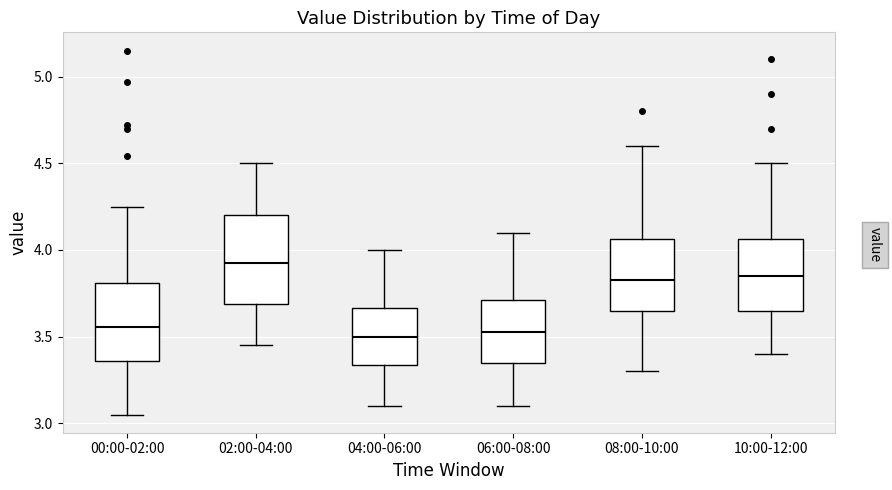

Reading left to right, transcribe this box plot: for each box, give where its median line is, the range the box spans, and where its two whiskers end, as read against the y-axis. The values are not printed on the chart, so give them approximately, as read against the axis.

00:00-02:00: median 3.55, box 3.35 to 3.80, whiskers 3.05 to 4.25
02:00-04:00: median 3.95, box 3.70 to 4.20, whiskers 3.45 to 4.50
04:00-06:00: median 3.50, box 3.35 to 3.65, whiskers 3.10 to 4.00
06:00-08:00: median 3.55, box 3.35 to 3.70, whiskers 3.10 to 4.10
08:00-10:00: median 3.85, box 3.65 to 4.05, whiskers 3.30 to 4.60
10:00-12:00: median 3.85, box 3.65 to 4.05, whiskers 3.40 to 4.50